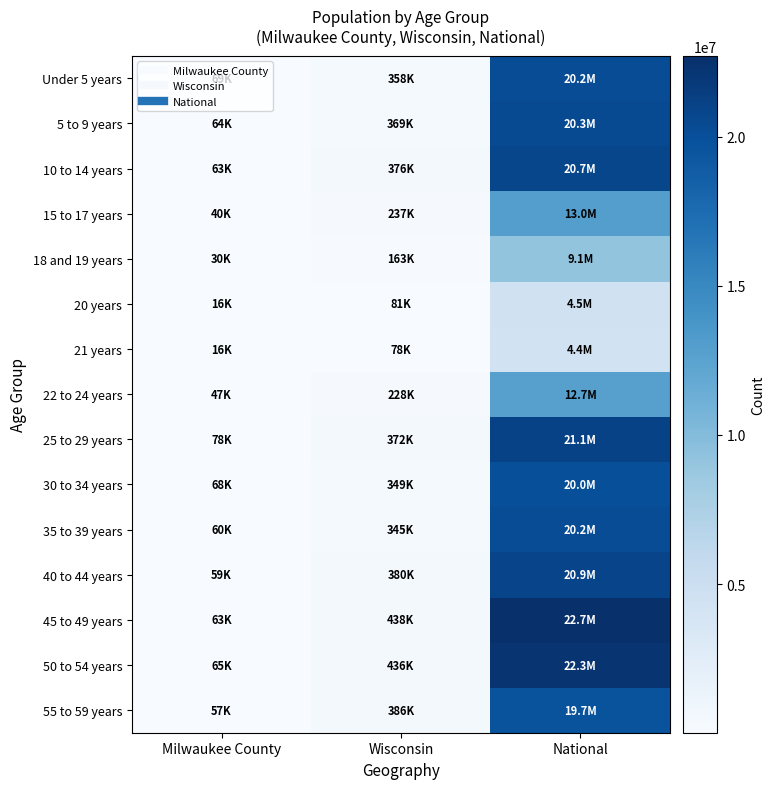

What is the total value across all series at Milwaukee County?

794179